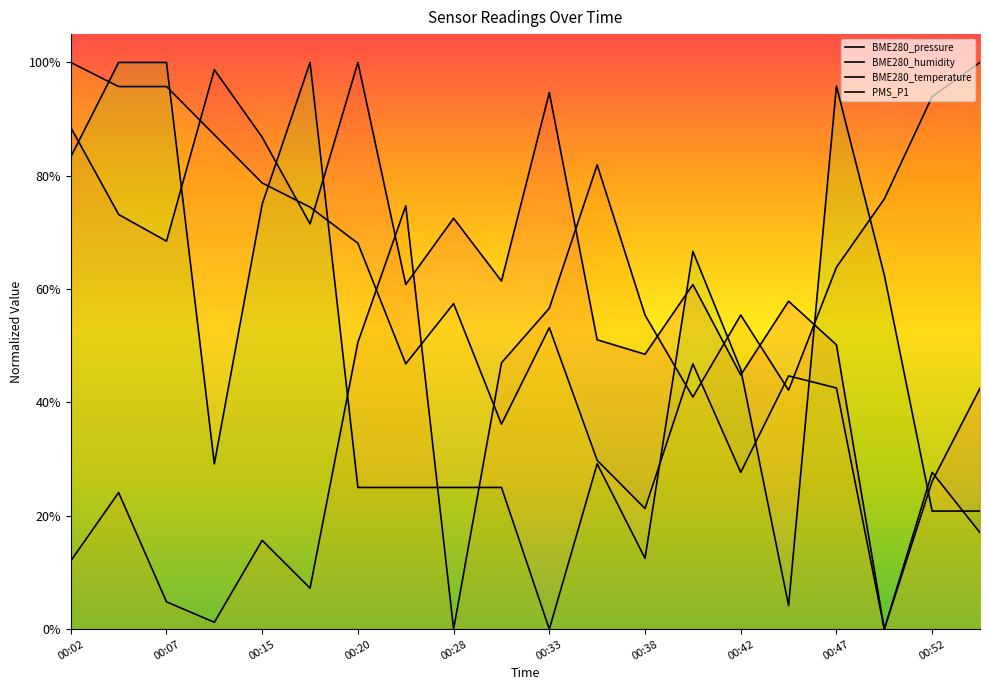

True or false: BME280_pressure has more than 2 interior local peaks.

True